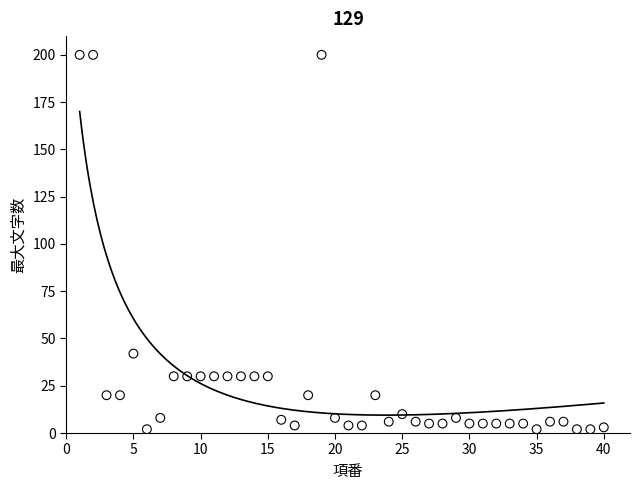

What is the range of Y values (max minus min)?

198